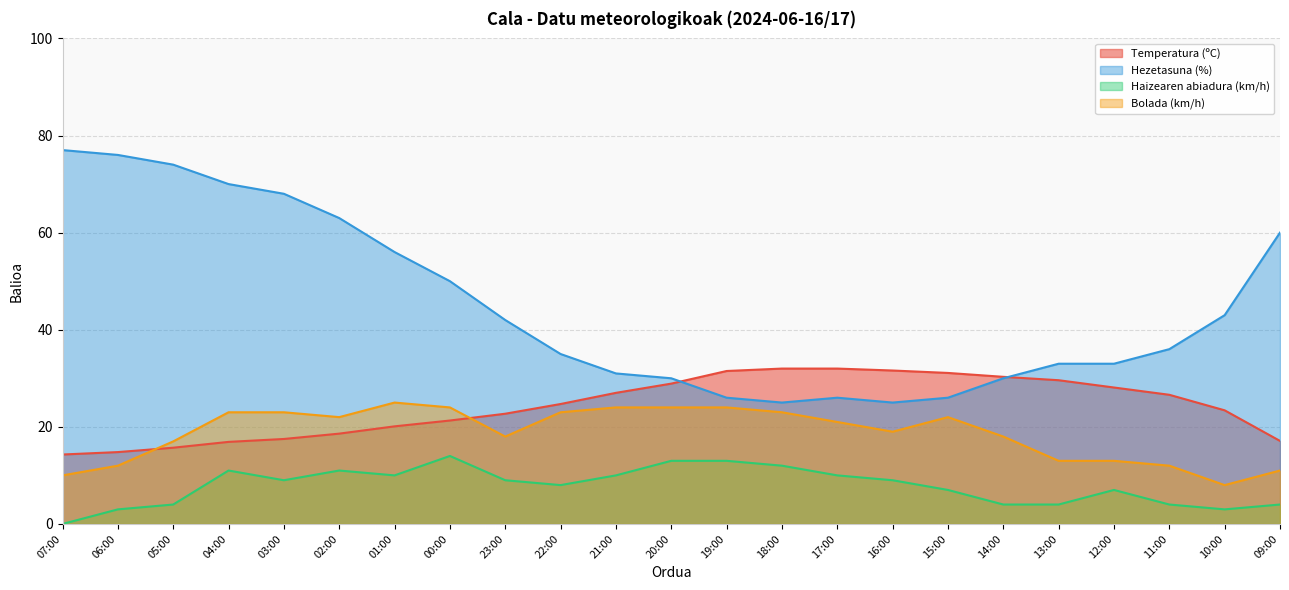

What position from the left is 09:00?

23